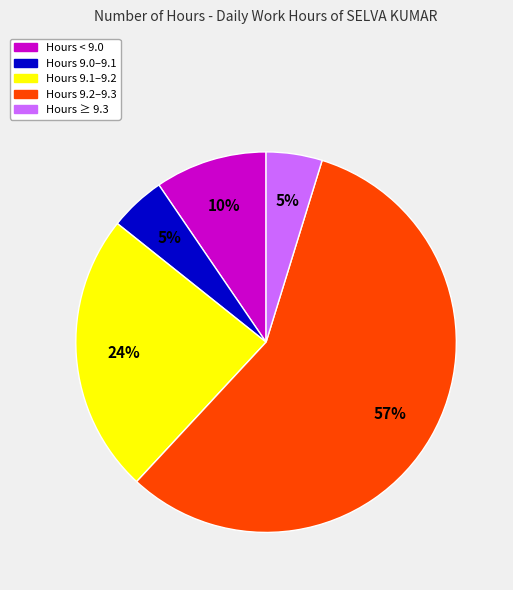

Is there any slice that represents more than half of the pie?

Yes